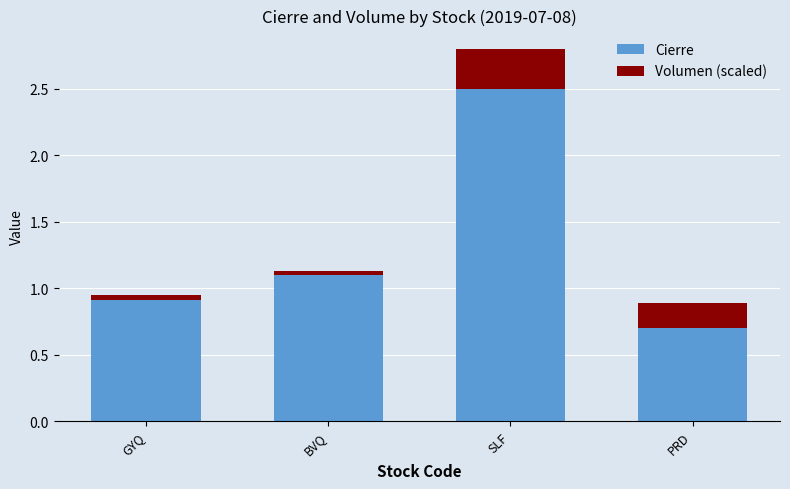

True or false: Cierre has a value of 0.9 at PRD.

False